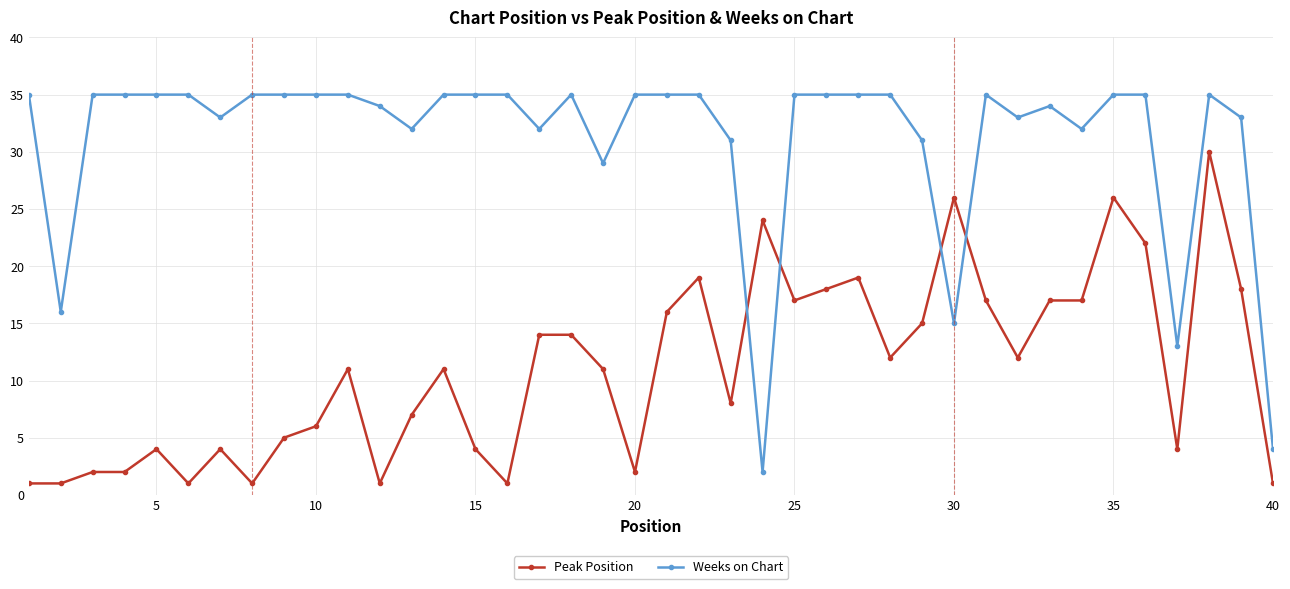

What are all the series names shown in the legend?

Peak Position, Weeks on Chart